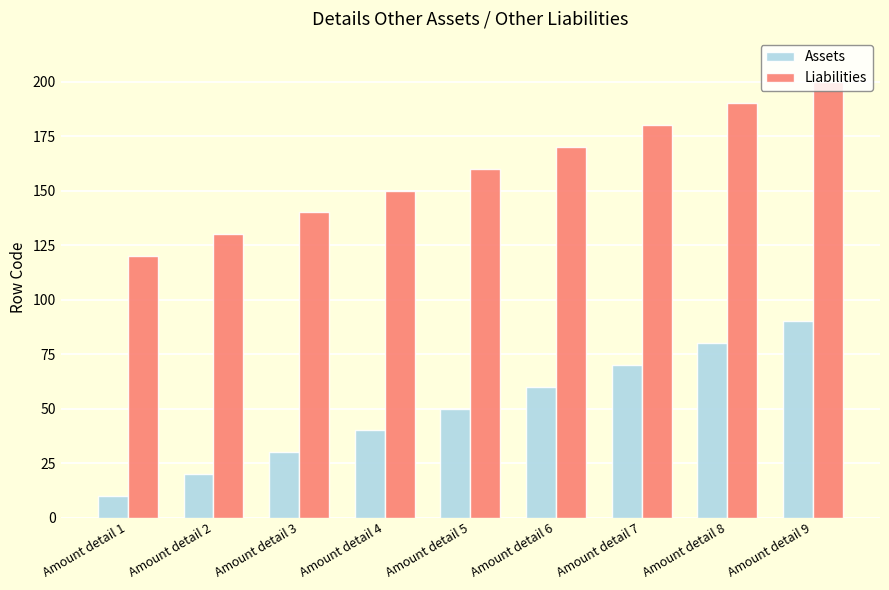

Is the value of Liabilities at Amount detail 9 greater than the value of Assets at Amount detail 5?

Yes